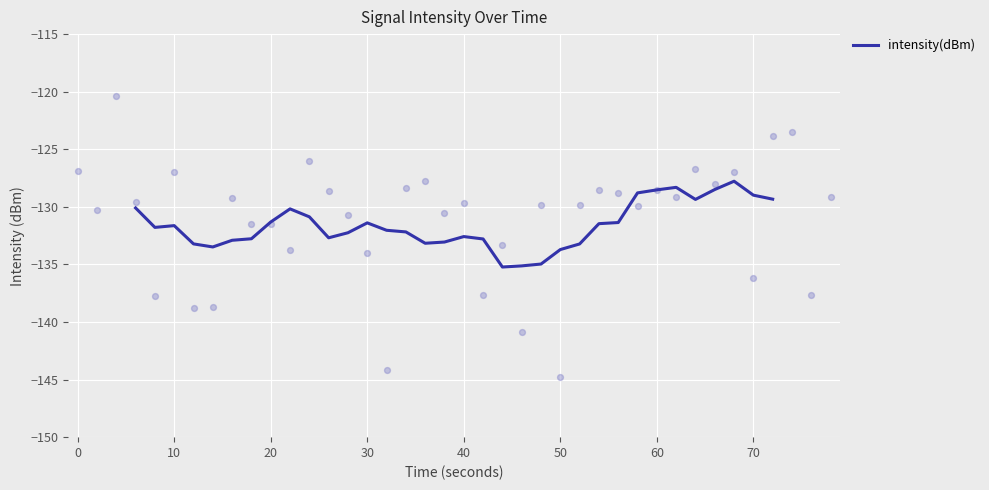

The value of intensity(dBm) at 20 is -87.2. True or false?

False